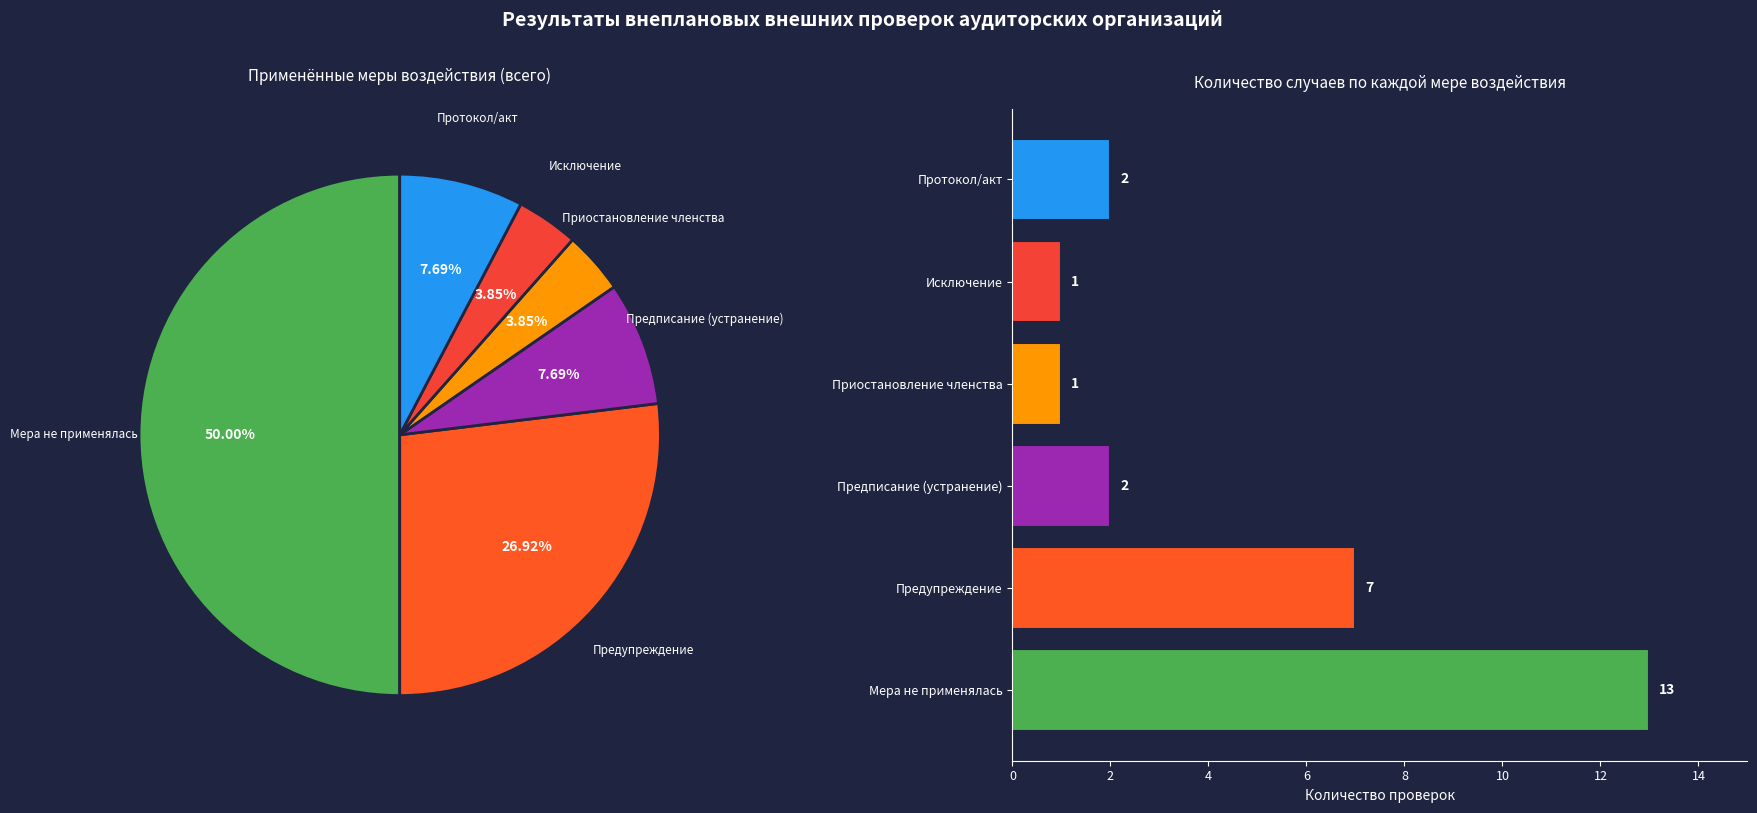

To the nearest percent, what is the combined percentage of Протокол/акт and Предупреждение?

35%